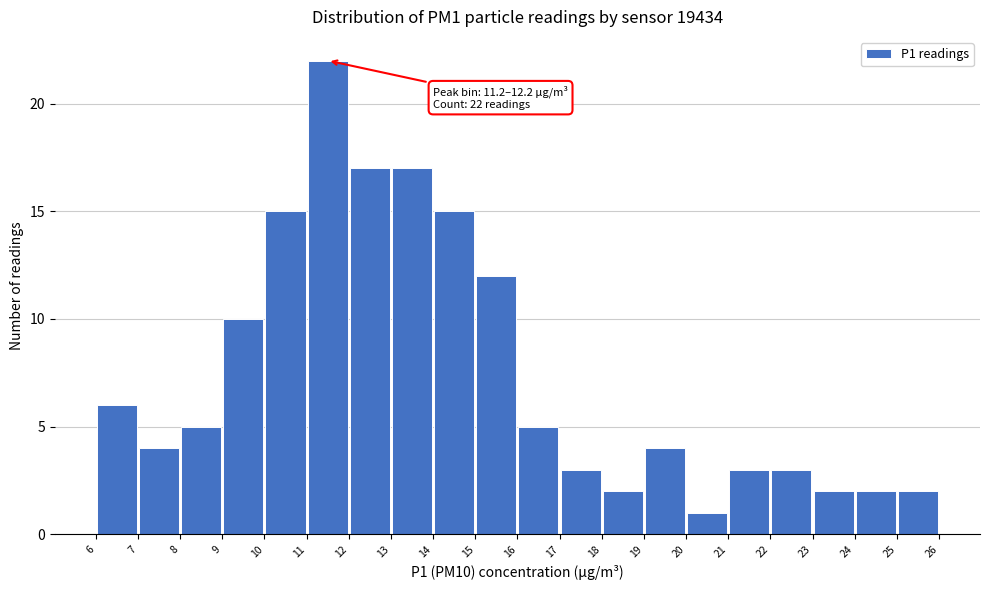

Over which range of the x-axis is the bar tallest?

11 to 12